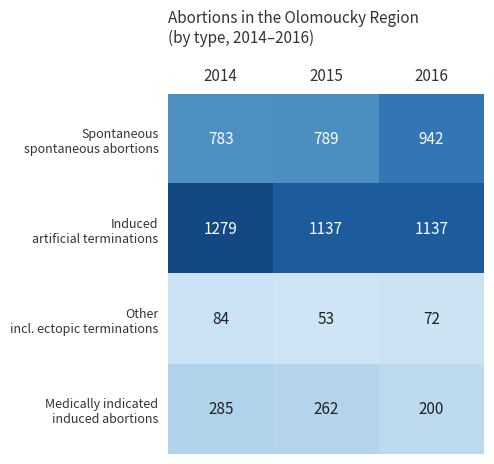

At which category does the chart reach its minimum across all series?

2015